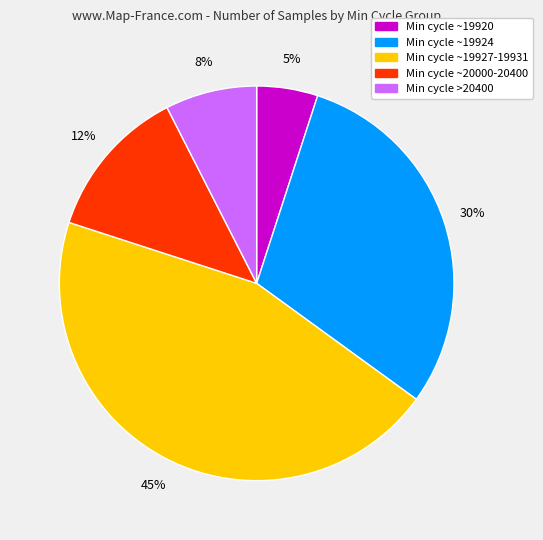

How many segments does this pie chart have?

5